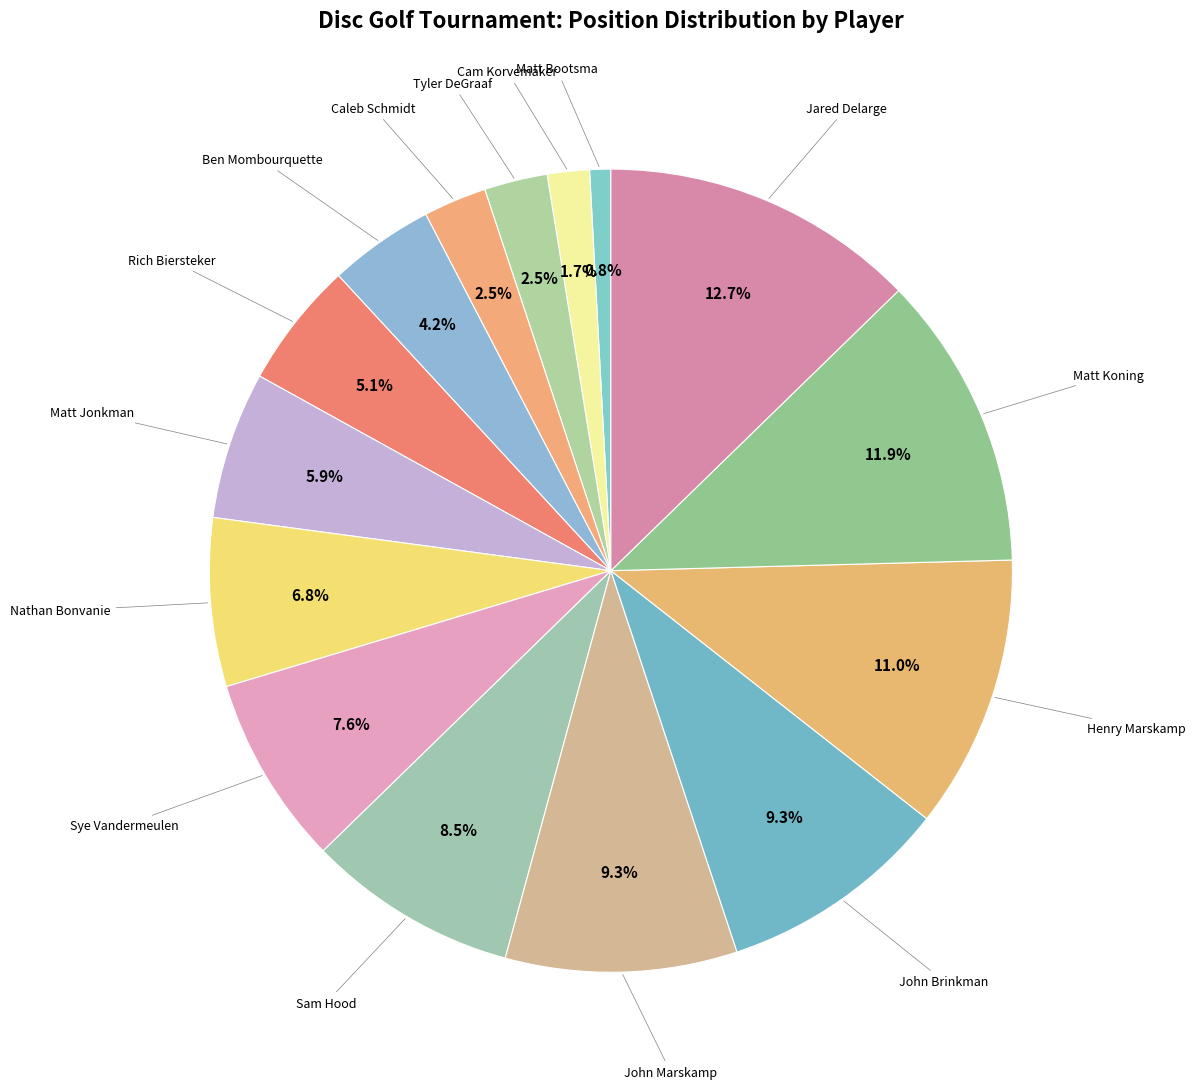

Which category has the biggest portion of the pie?

Jared Delarge